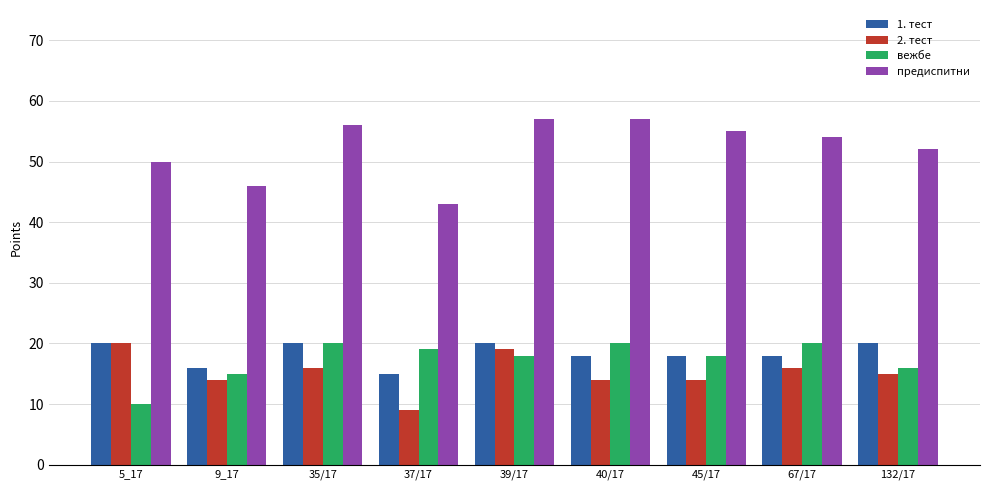

The 2. тест series shows 27 at 132/17. True or false?

False